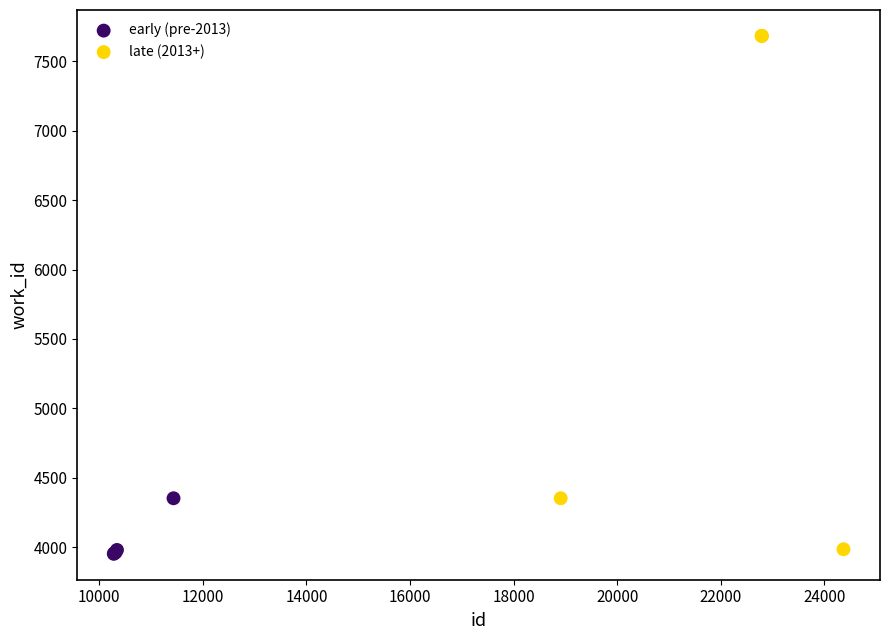

Which series contains the highest Y value?

late (2013+)